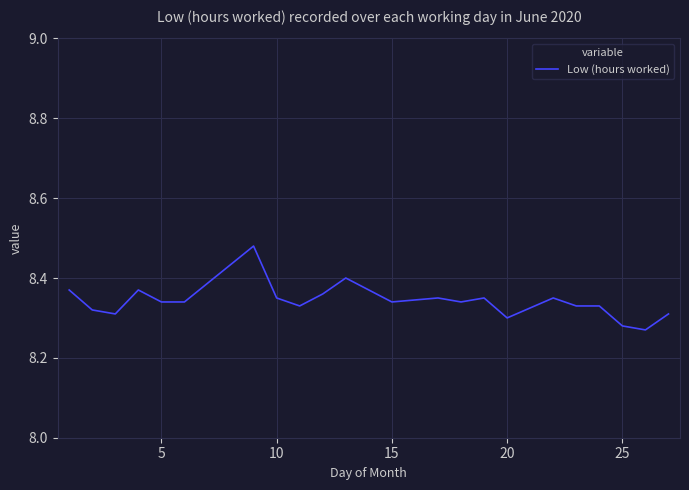

What is the average value?

8.3